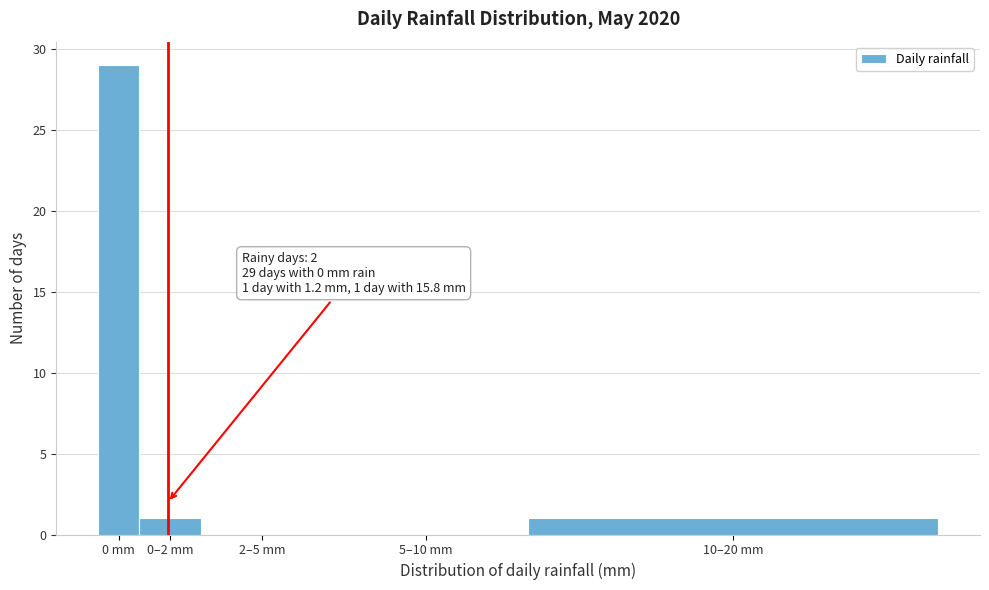

Reading right to left, extract all data points from this chart.

10–20 mm=1	5–10 mm=0	2–5 mm=0	0–2 mm=1	0 mm=29